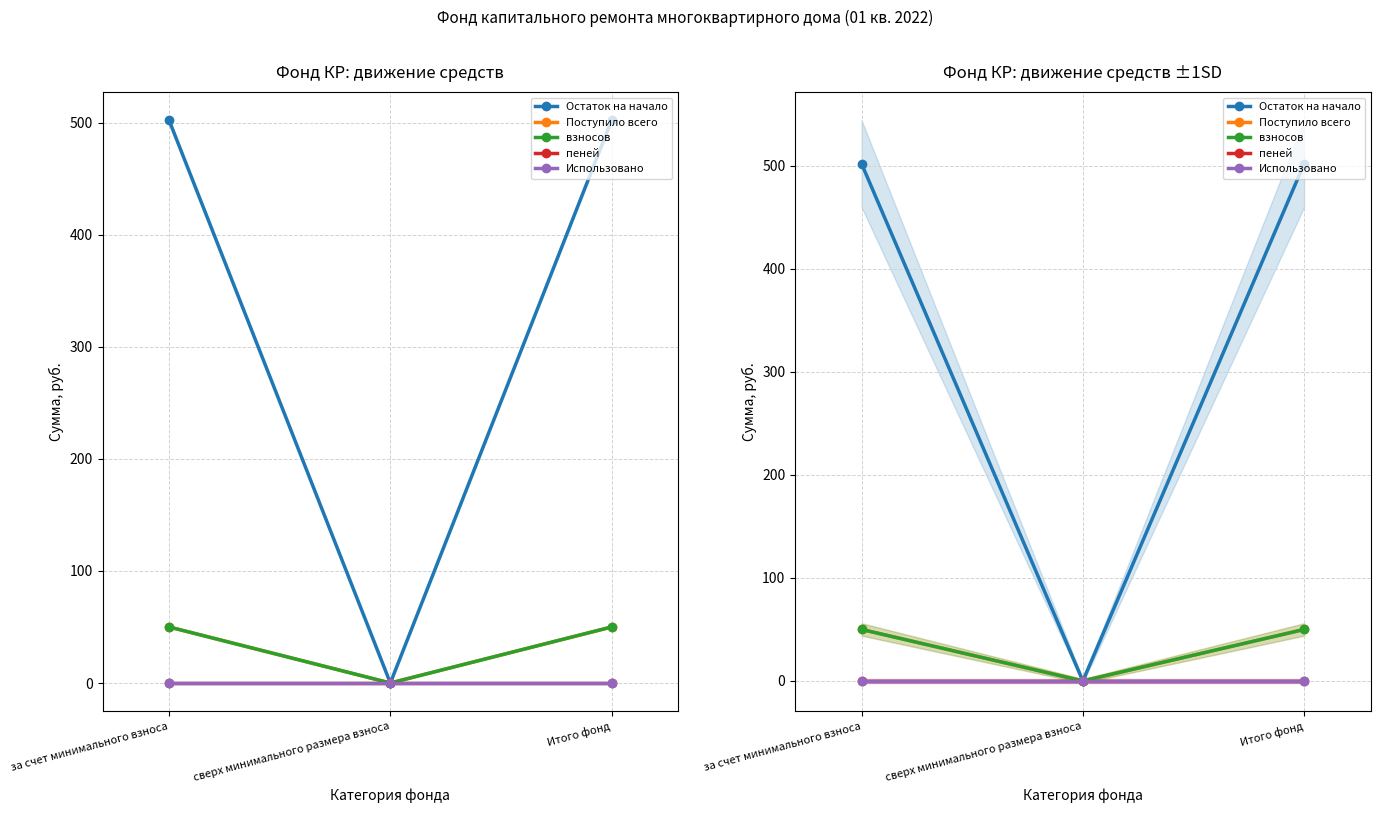

Rank the series at сверх минимального размера взноса from lowest to highest value.

Остаток на начало, Поступило всего, взносов, пеней, Использовано